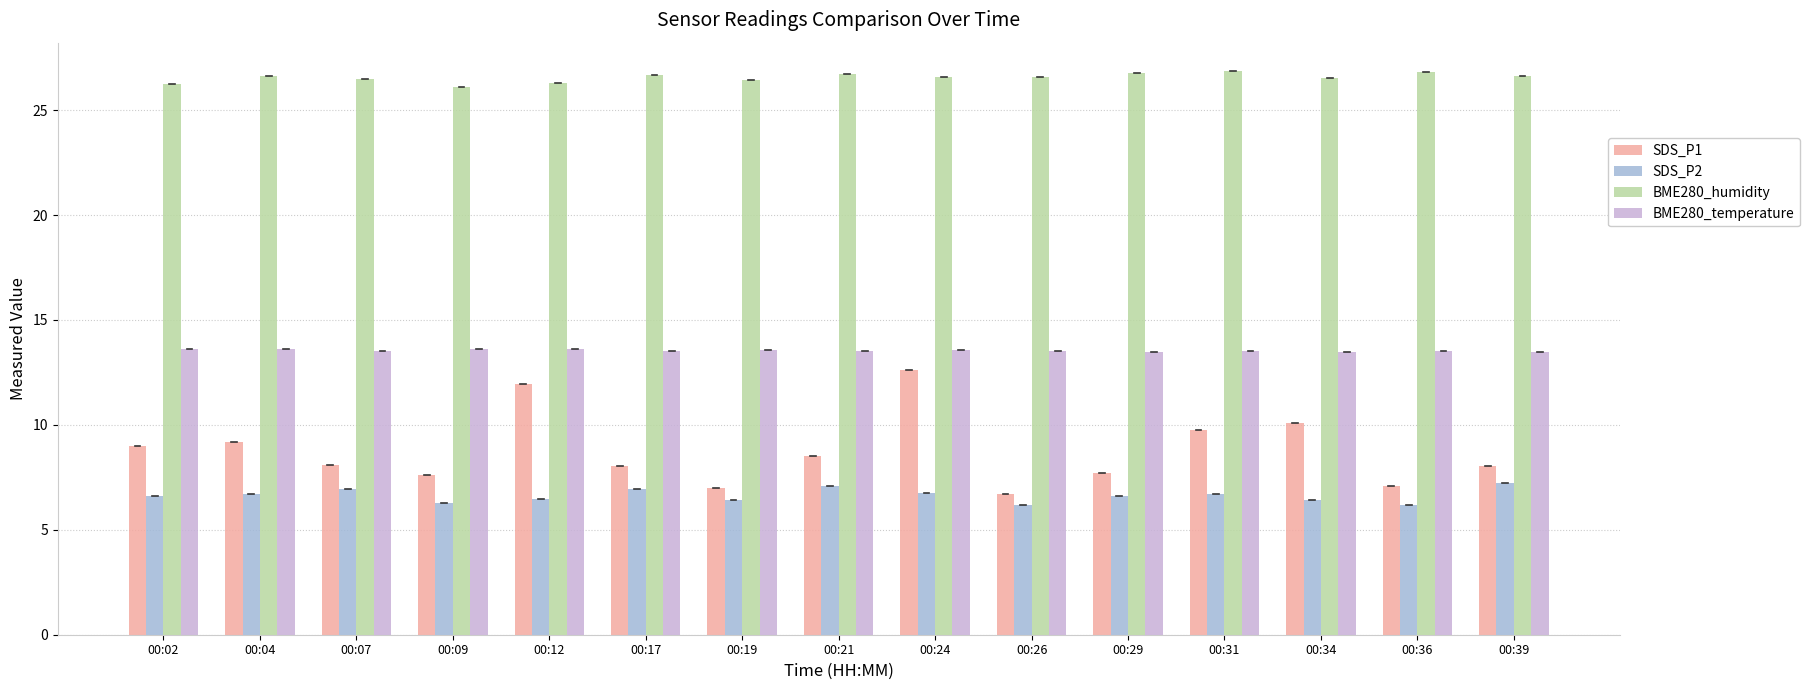

How many data points does each series have?

15